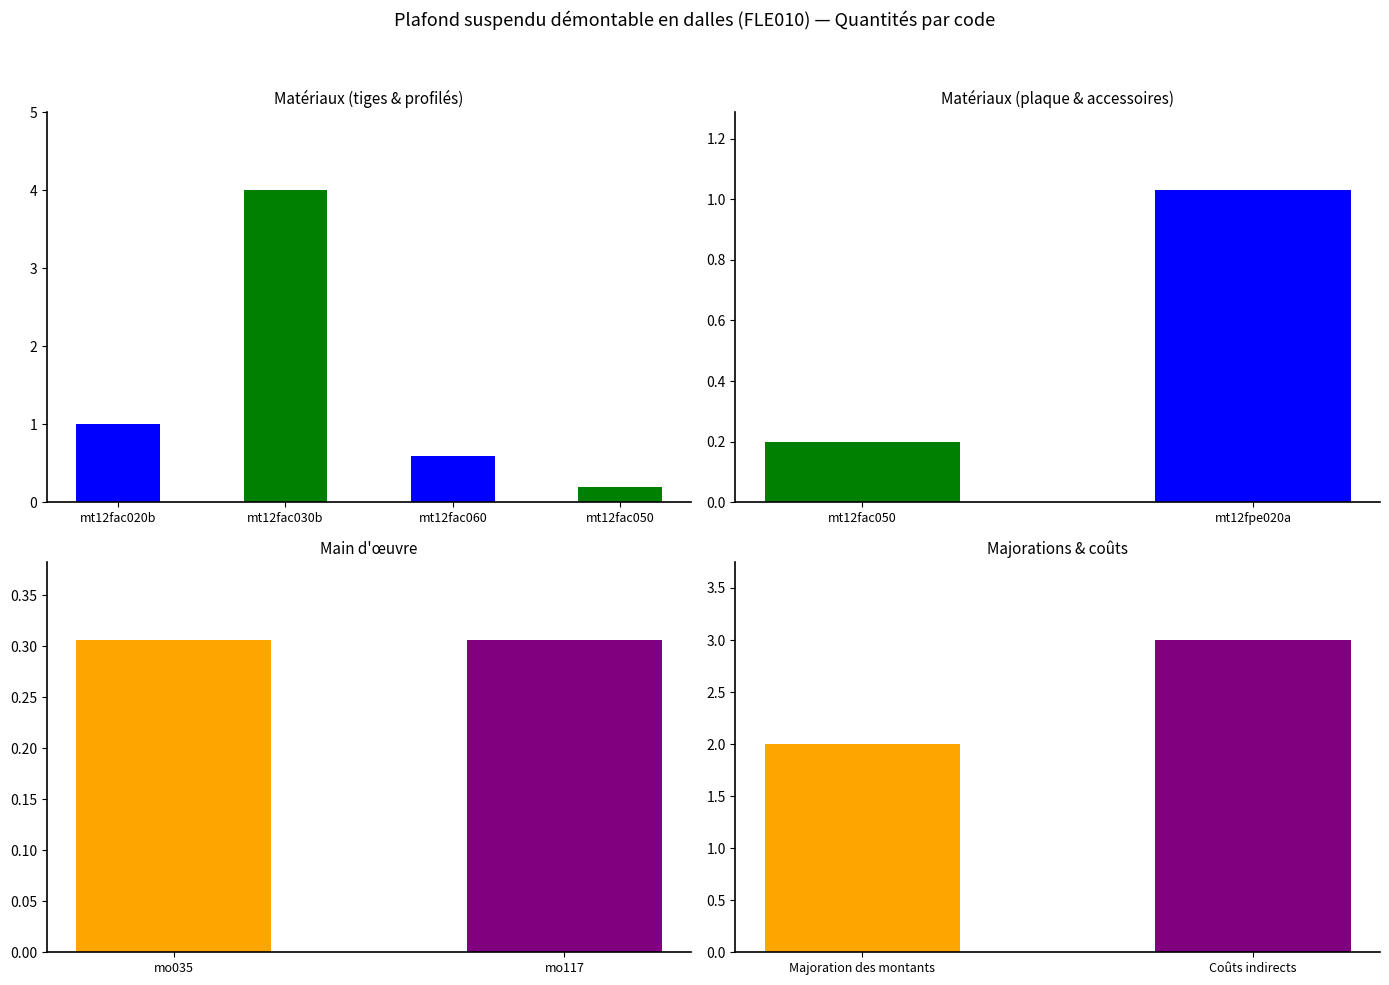

How many distinct data groups are displayed?

1